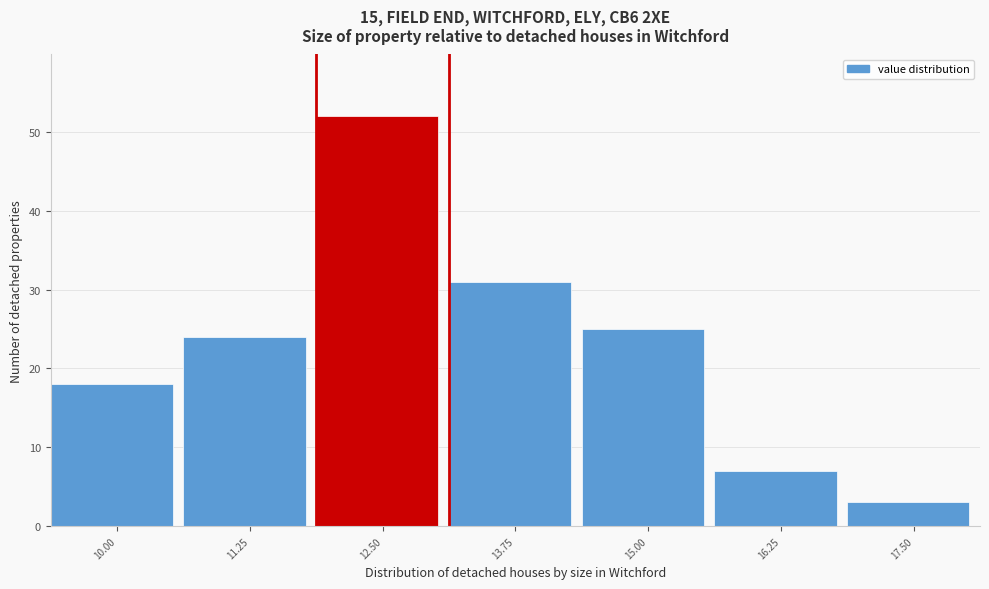

Reading right to left, transcribe all the data shown in this chart.

17.50=3	16.25=7	15.00=25	13.75=31	12.50=52	11.25=24	10.00=18